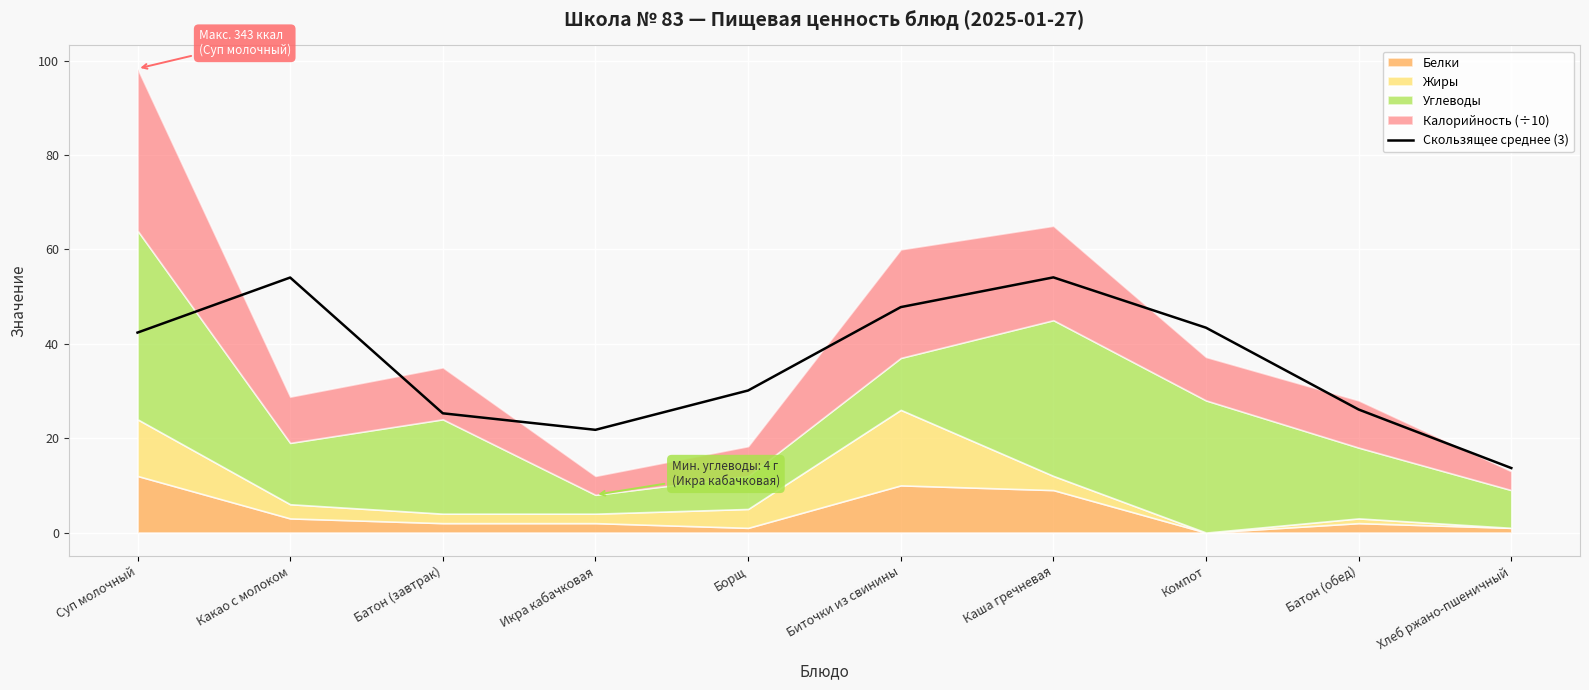

Is it true that the value at Батон (завтрак) is 14.0?

False